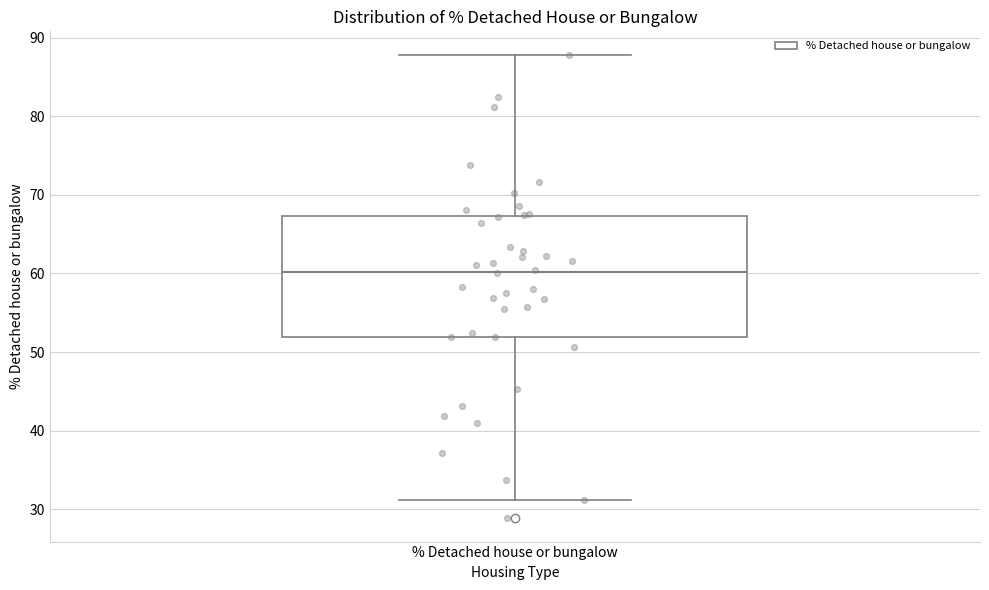

Transcribe this box plot: give where the median line is, the range the box spans, and where the two whiskers end, as read against the y-axis. The values are not printed on the chart, so give them approximately, as read against the axis.

median 60, box 52 to 67, whiskers 31 to 88